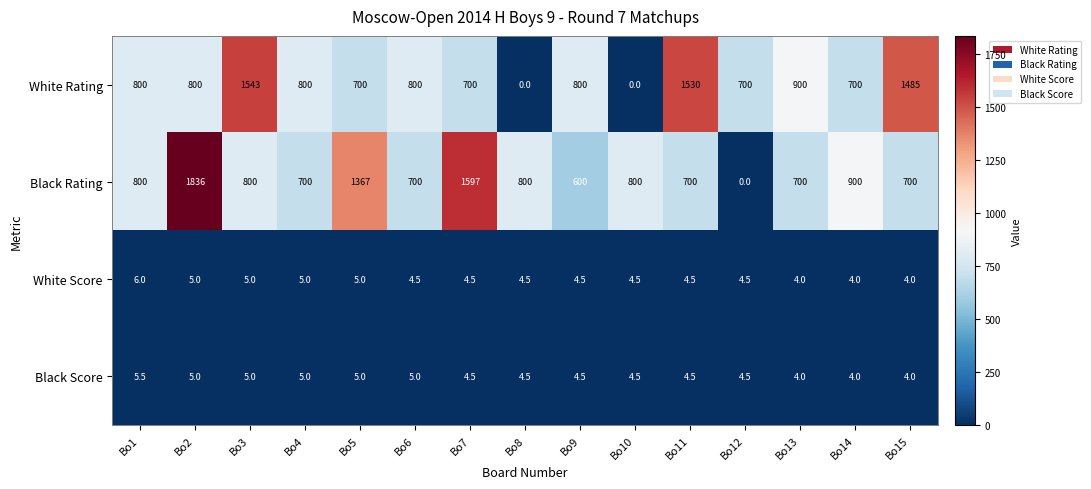

What is the difference between the maximum and minimum values in the Black Rating series?

1836.0